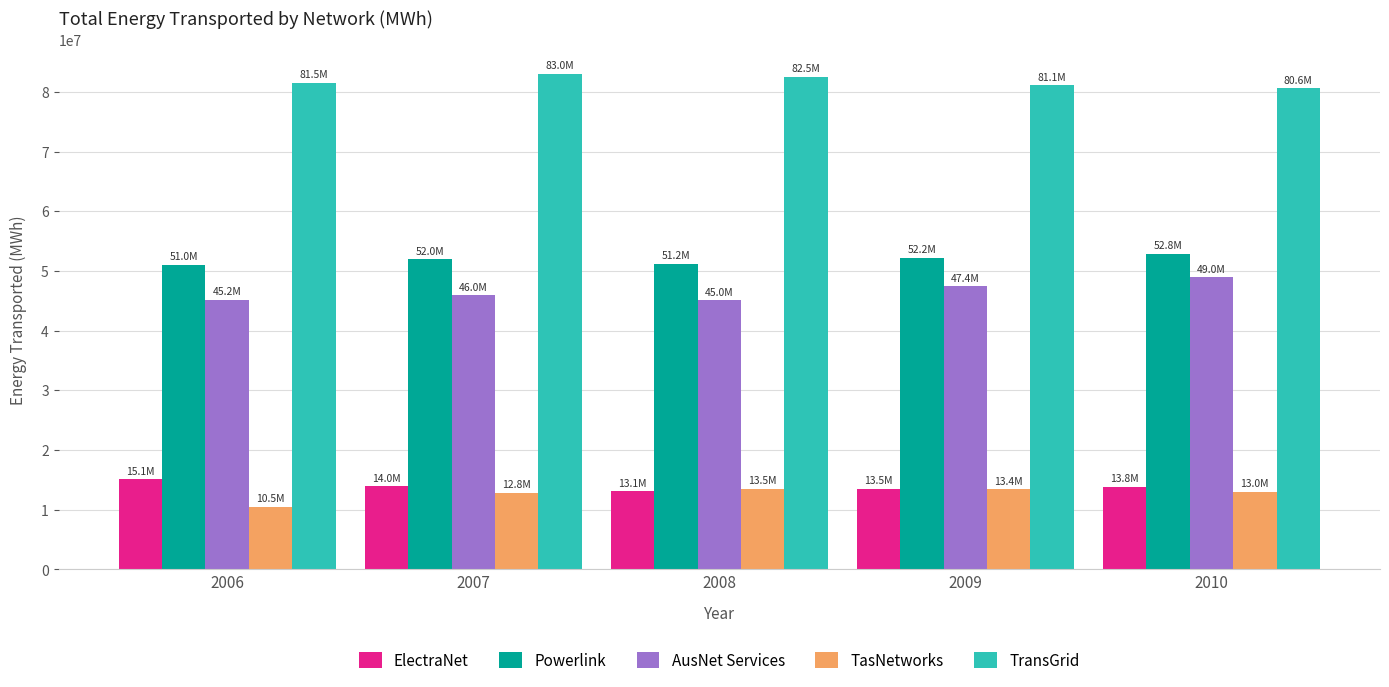

What is the sum of the TasNetworks values at 2010 and 2008?

26530549.0